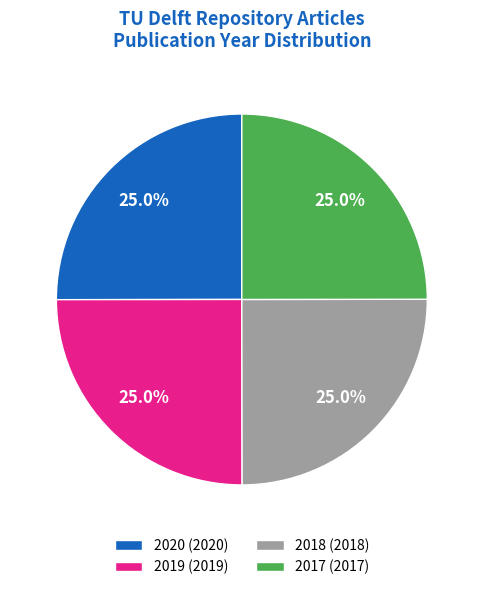

How many segments does this pie chart have?

4